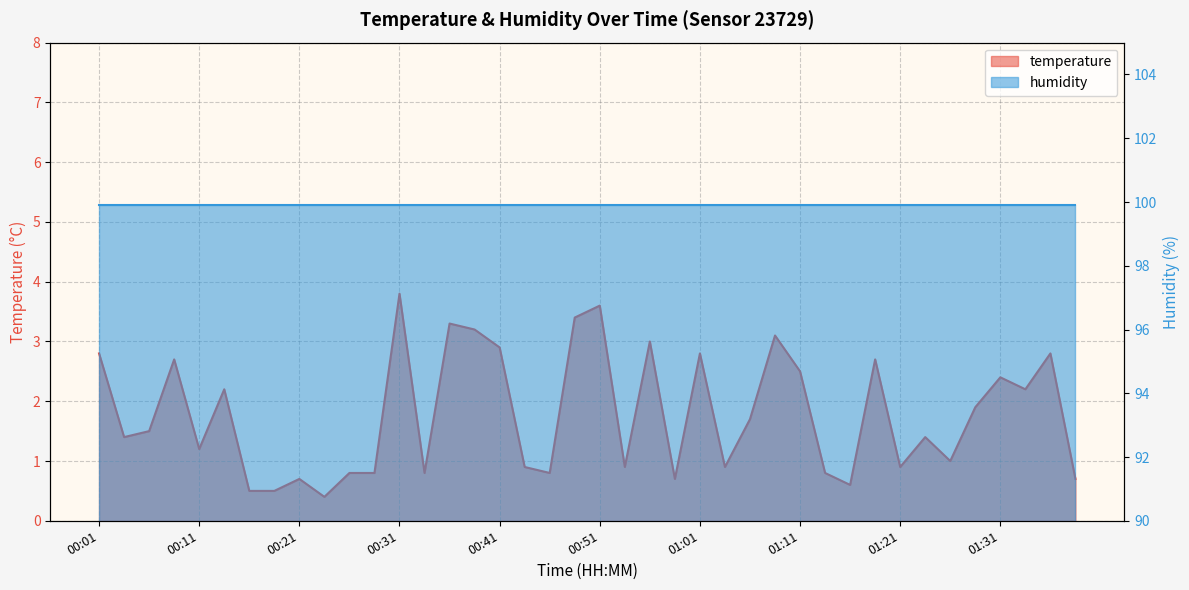

Between 00:06 and 00:51, which is larger?

00:51